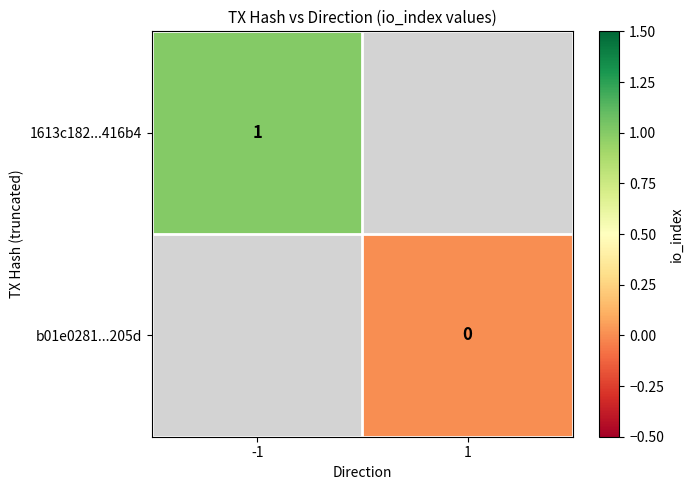

True or false: 1613c182...416b4 has a value of 1 at -1.

True